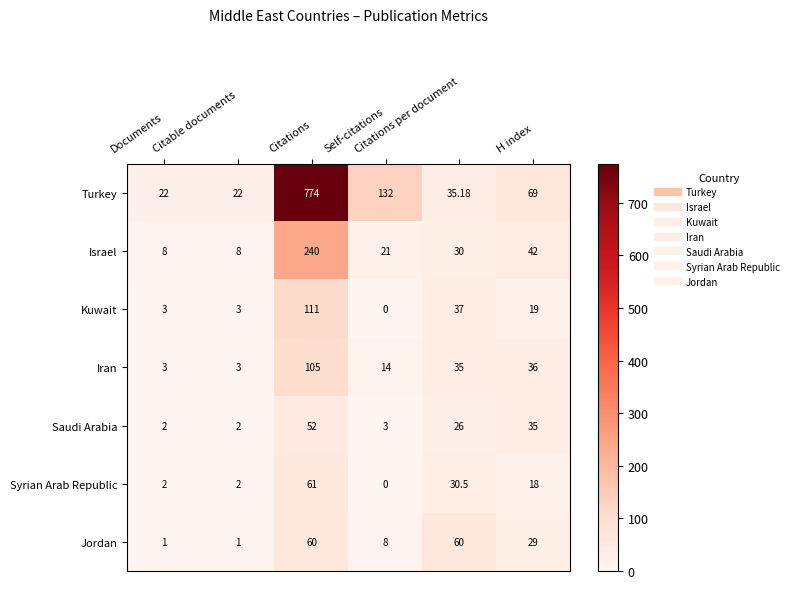

How many distinct data groups are displayed?

7